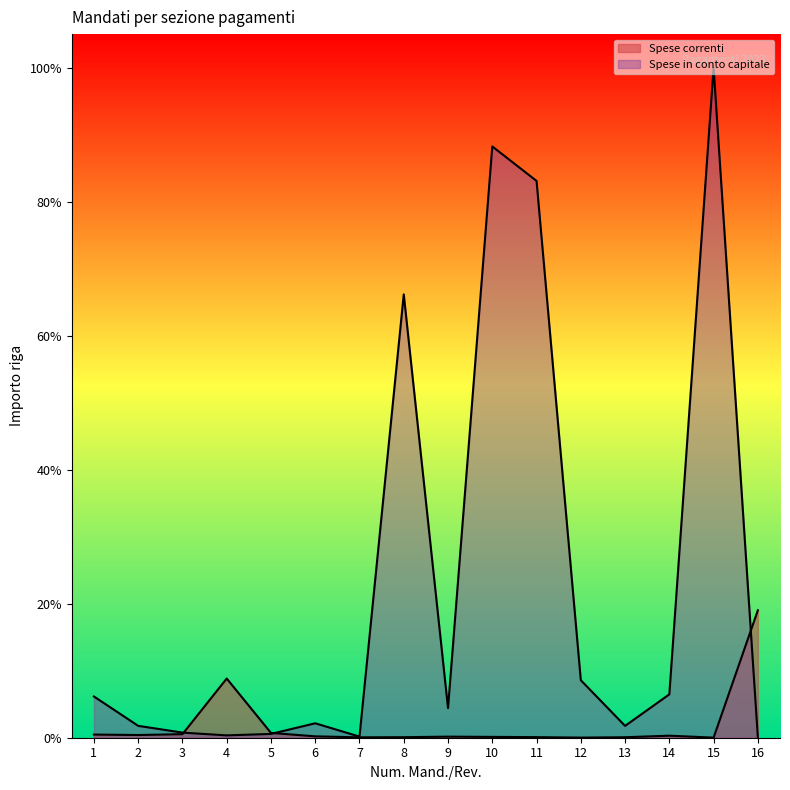

Which series has the widest spread of values?

Spese in conto capitale